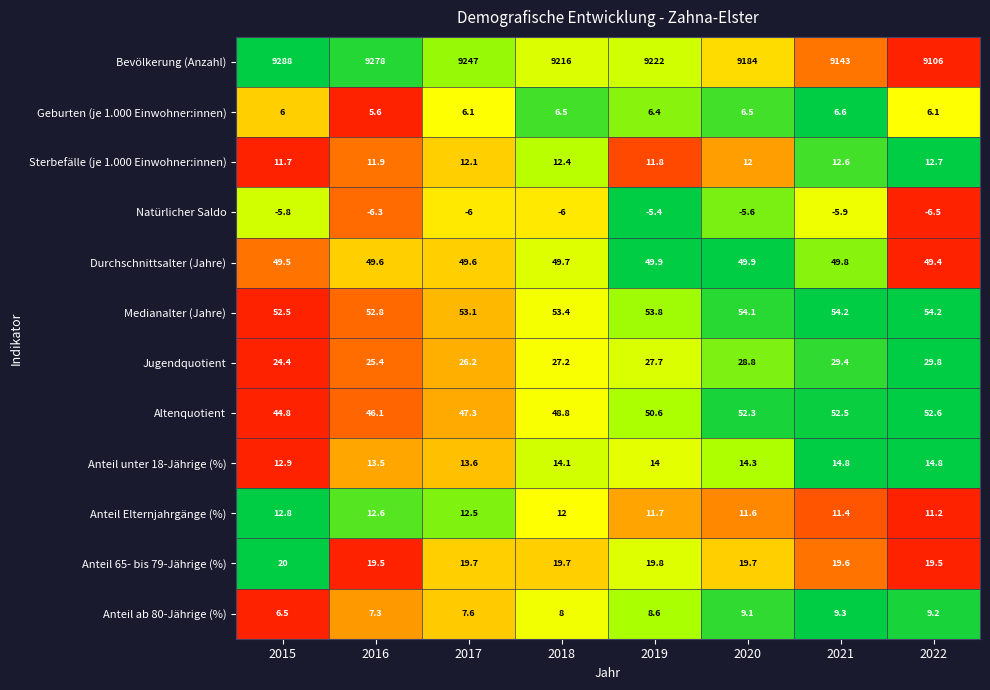

What is the difference between the Jugendquotient values at 2019 and 2015?

3.3